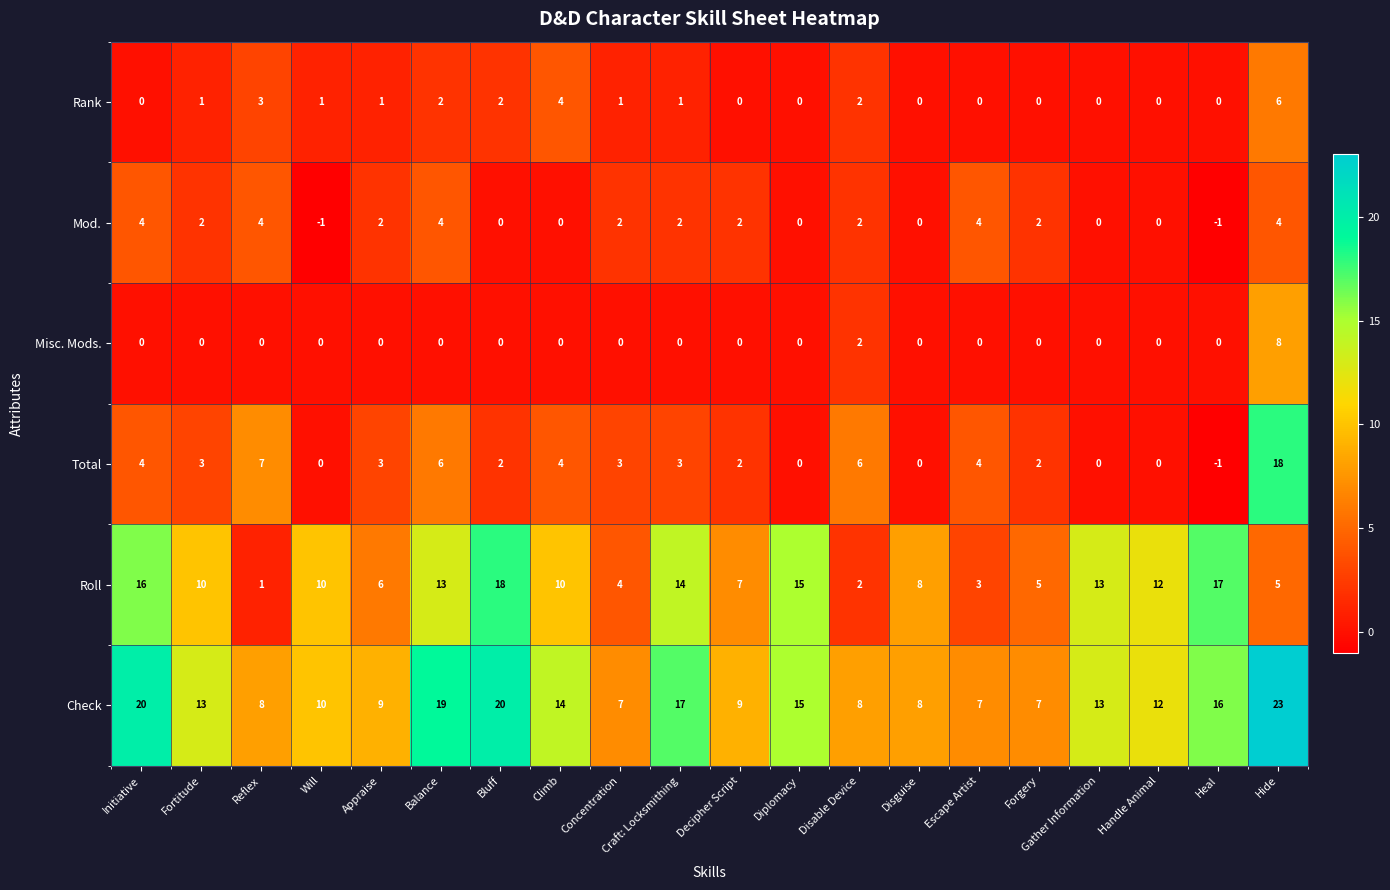

Is the value of Misc. Mods. at Will greater than the value of Check at Hide?

No